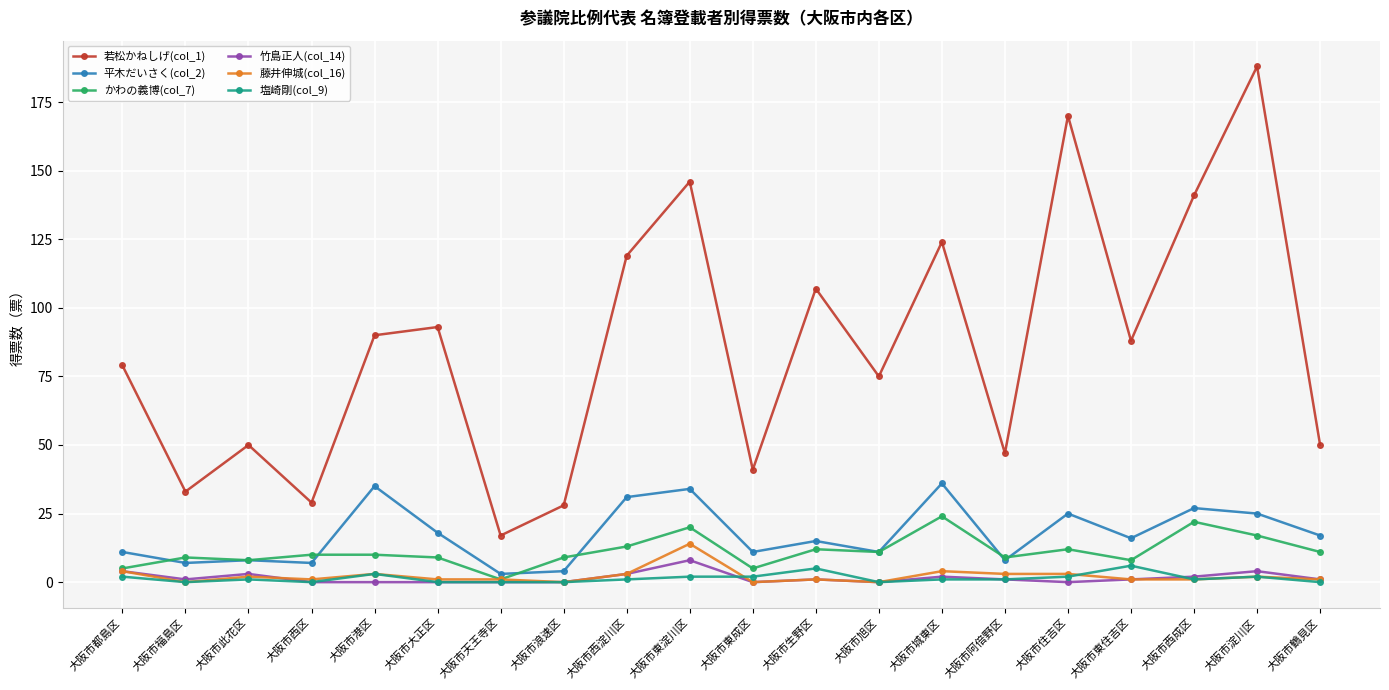

What is the lowest value of the 若松かねしげ(col_1) series?

17